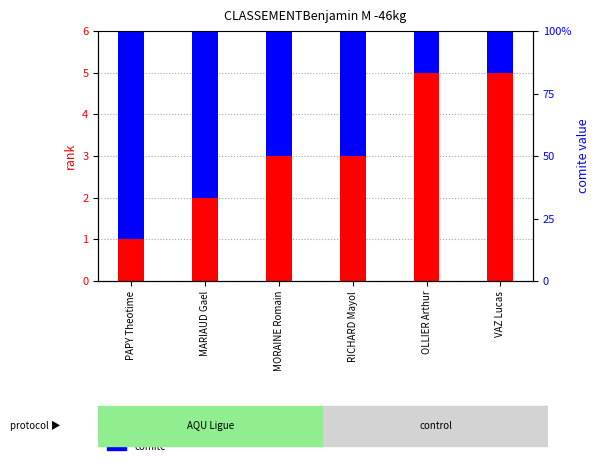

Is the value of rank at VAZ Lucas greater than the value of comite at MORAINE Romain?

No